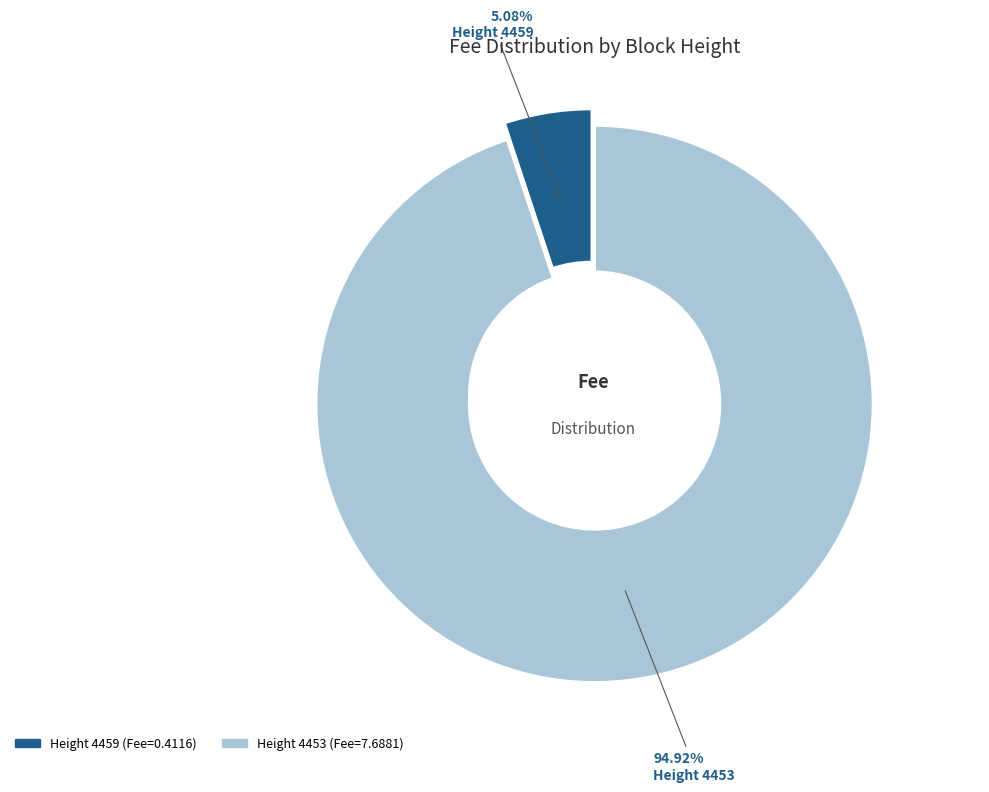

To the nearest percent, what is the difference between the 4459 and 4453 slice percentages?

90%